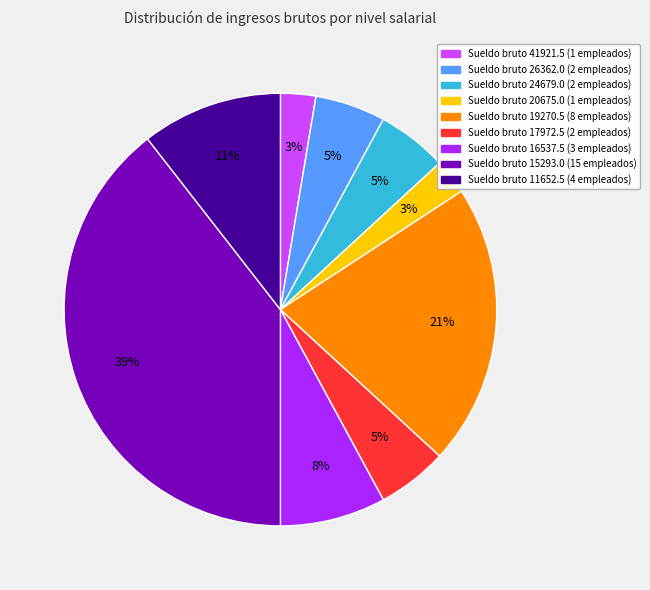

How many segments does this pie chart have?

9